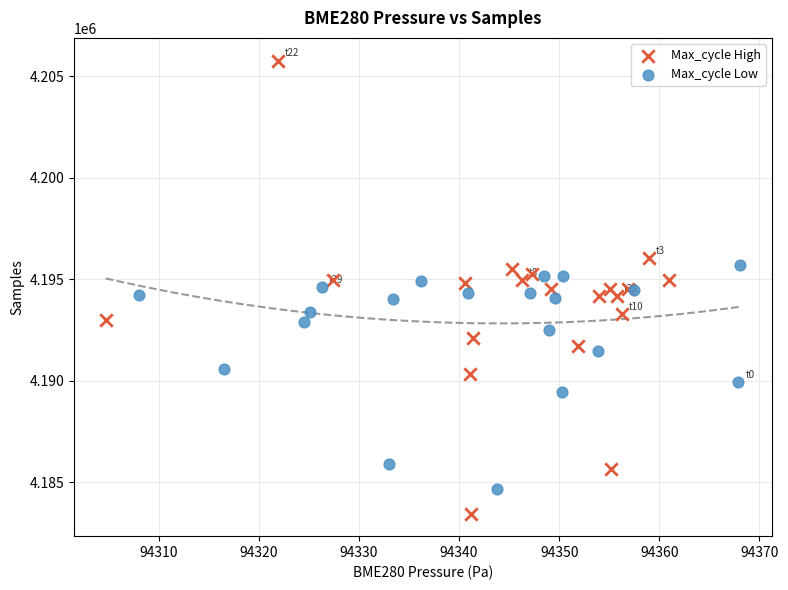

Which series reaches the minimum Y coordinate?

Max_cycle High